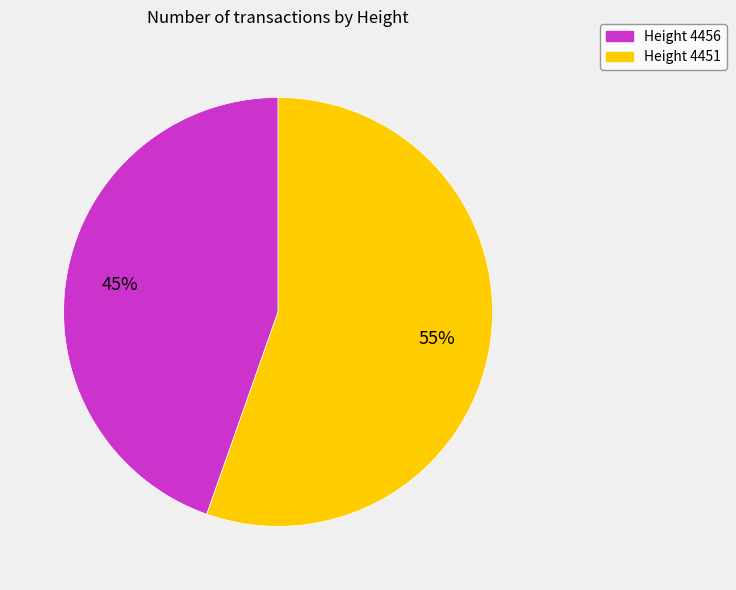

To the nearest percent, what portion does Height 4456 represent?

45%